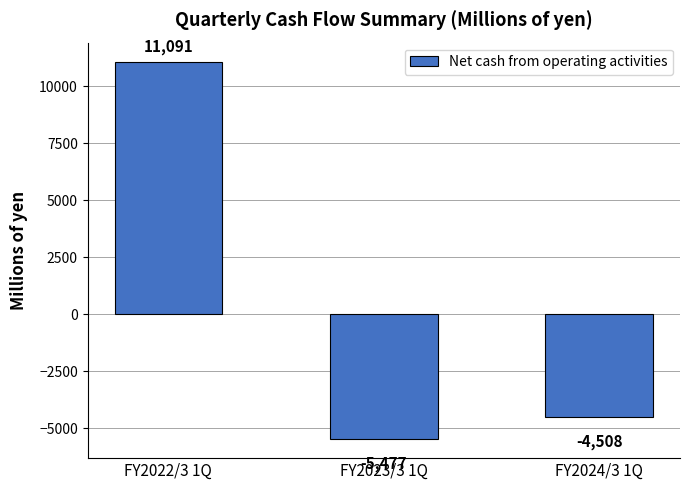

Where does the data first go above -4508?

FY2022/3 1Q